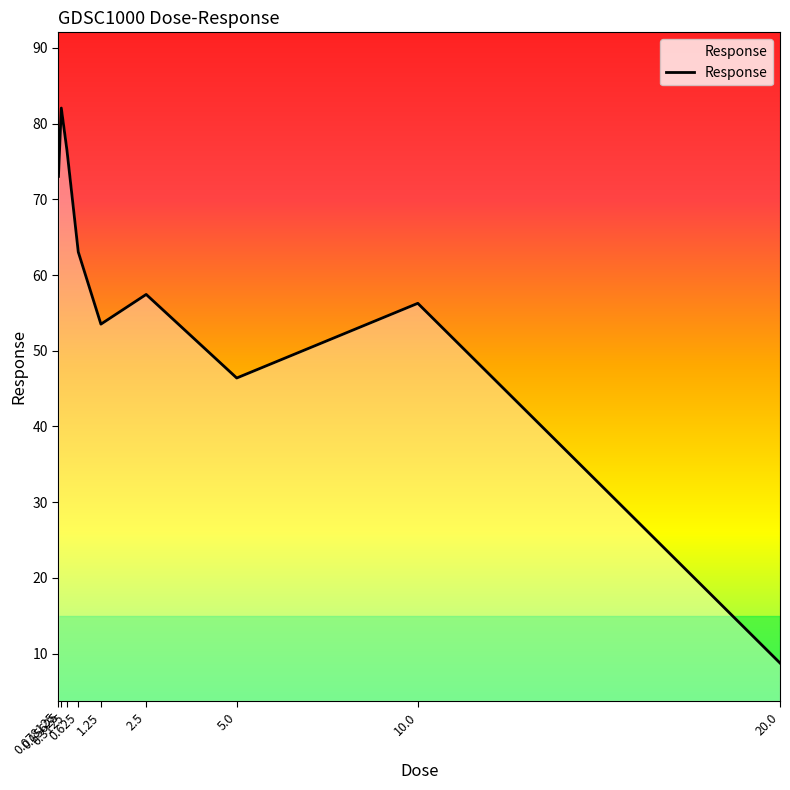

Which label corresponds to the largest value in the chart?

0.15625